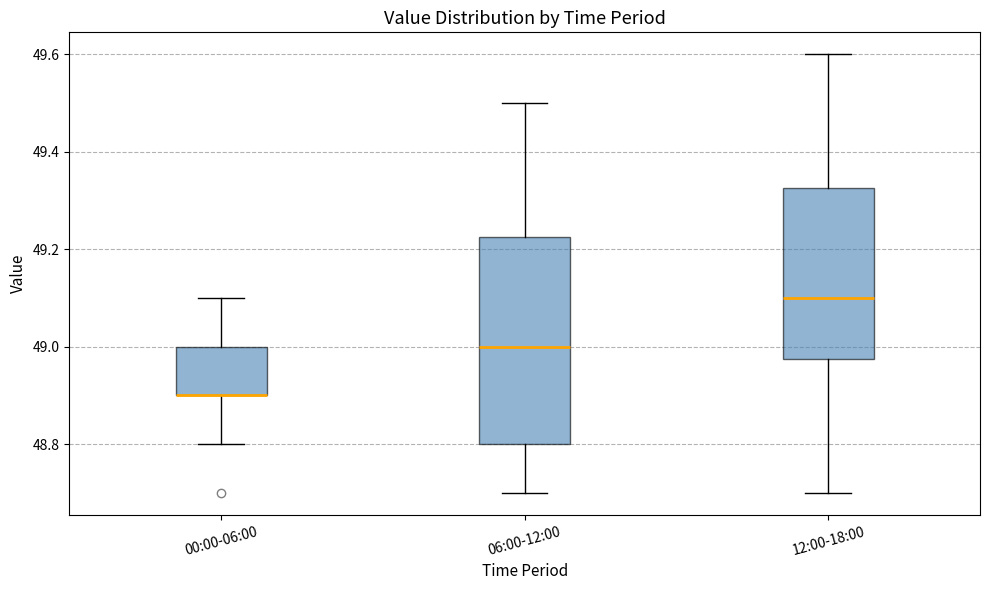

Reading left to right, read every box against the y-axis: the position of its median line, the range the box covers, and the ends of its whiskers. The values are not printed on the chart, so give them approximately, as read against the axis.

00:00-06:00: median 48.90 (drawn on the box's lower edge), box 48.90 to 49.00, whiskers 48.80 to 49.10
06:00-12:00: median 49.00, box 48.80 to 49.22, whiskers 48.70 to 49.50
12:00-18:00: median 49.10, box 48.98 to 49.32, whiskers 48.70 to 49.60